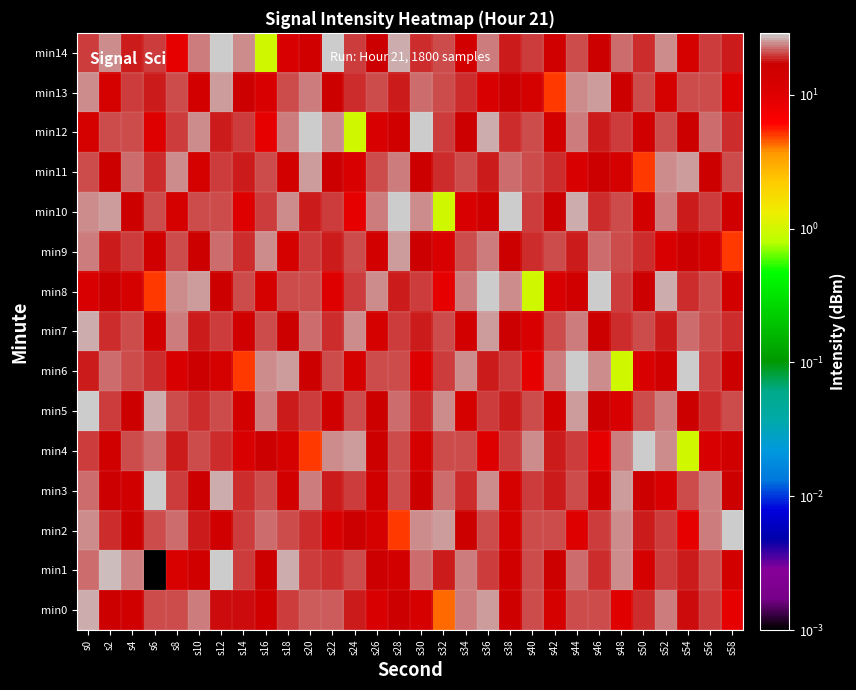

Which series has the largest total across all categories?

min5